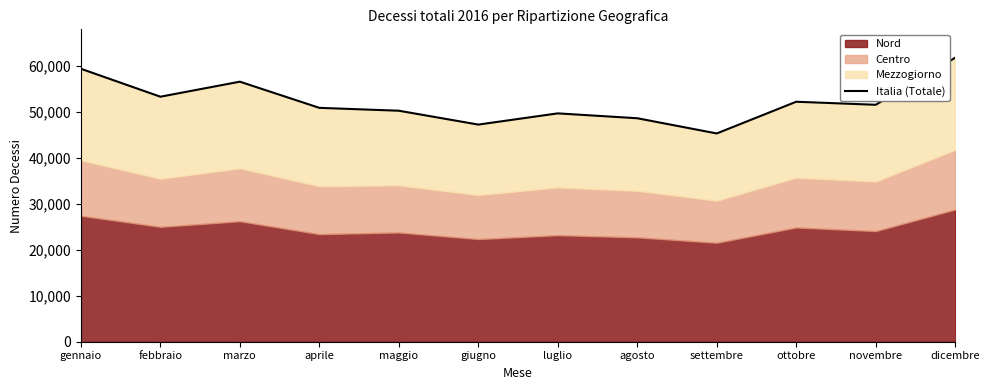

What is the change in value from gennaio to marzo?

-2811